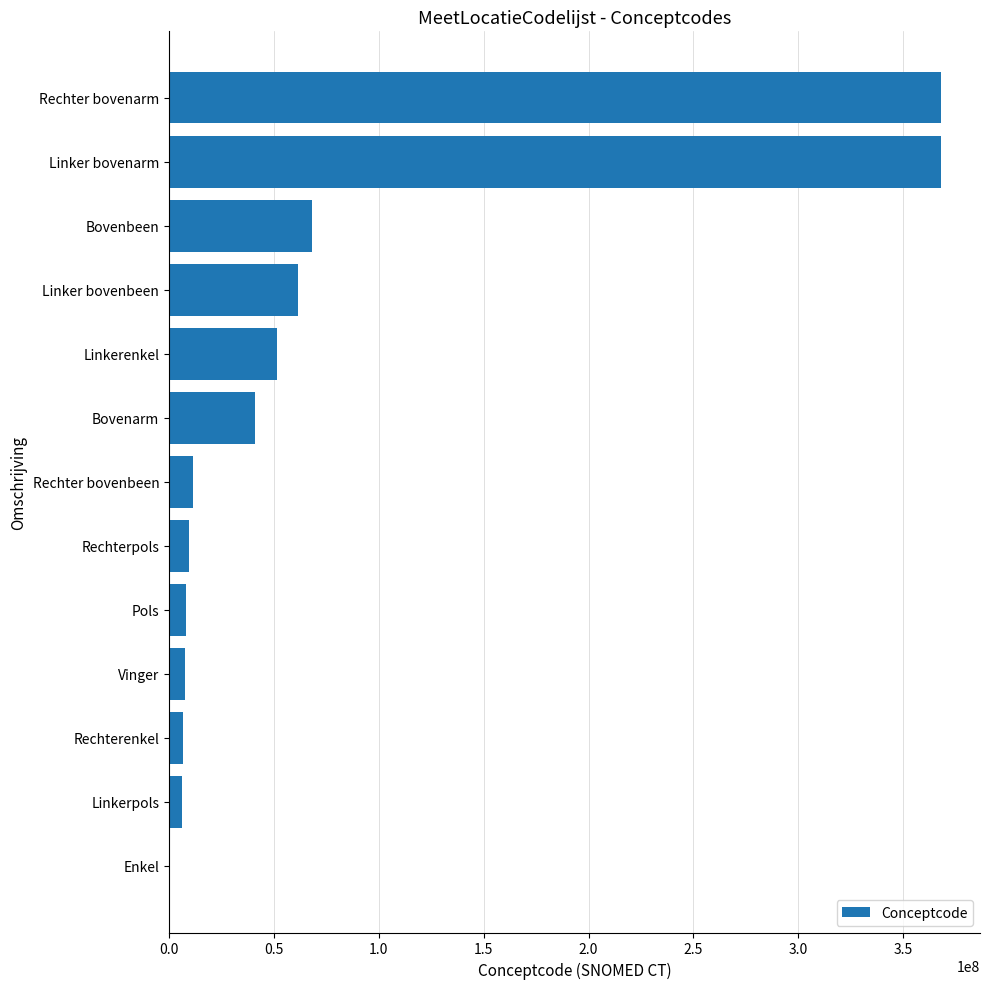

Which has a higher value, Linker bovenarm or Linkerpols?

Linker bovenarm